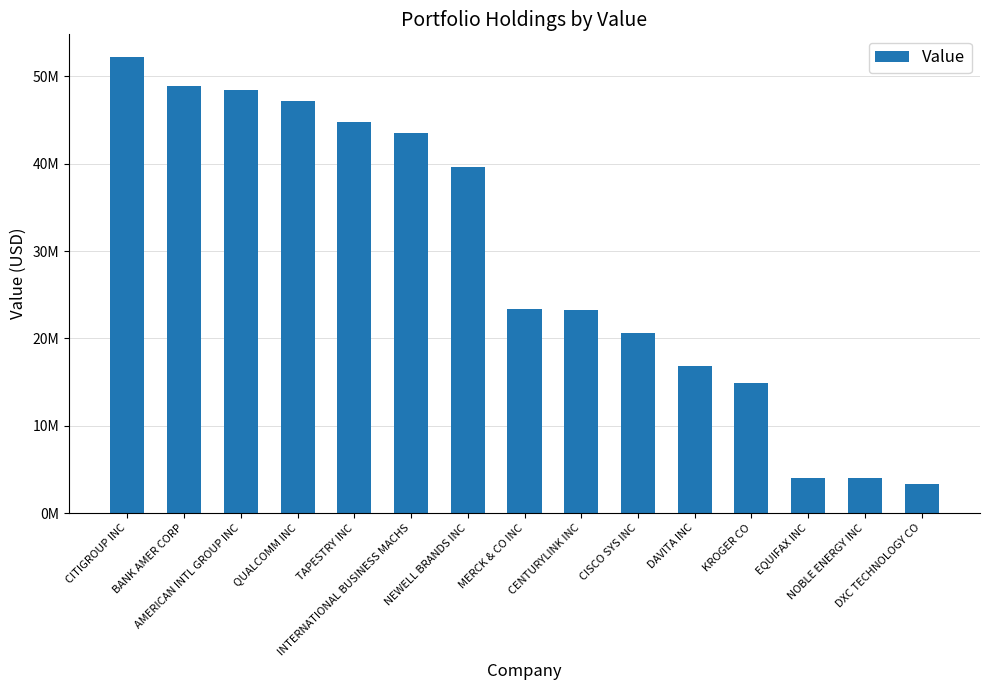

Between NOBLE ENERGY INC and DAVITA INC, which is larger?

DAVITA INC